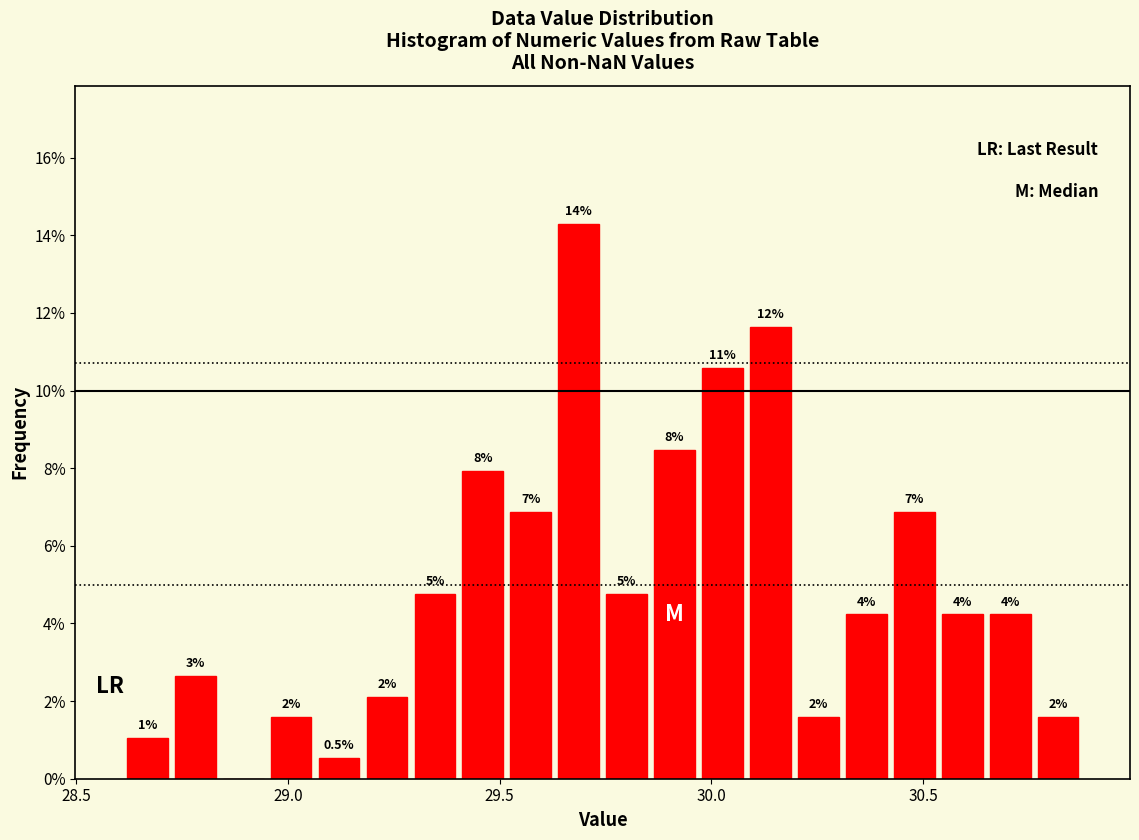

Around what value on the x-axis is the tallest bar? Give the approximate position of its centre, as read against the axis.

29.70